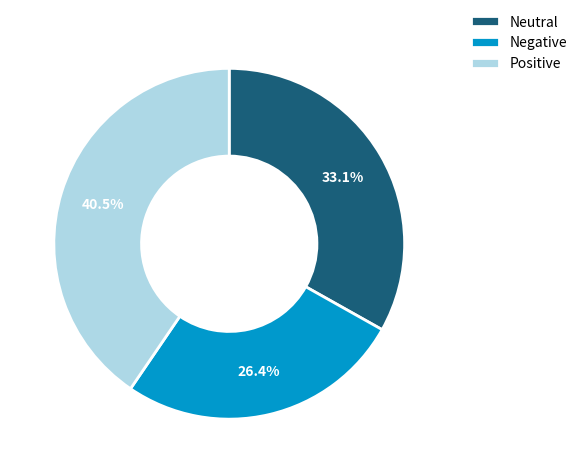

How many slices are in this pie chart?

3